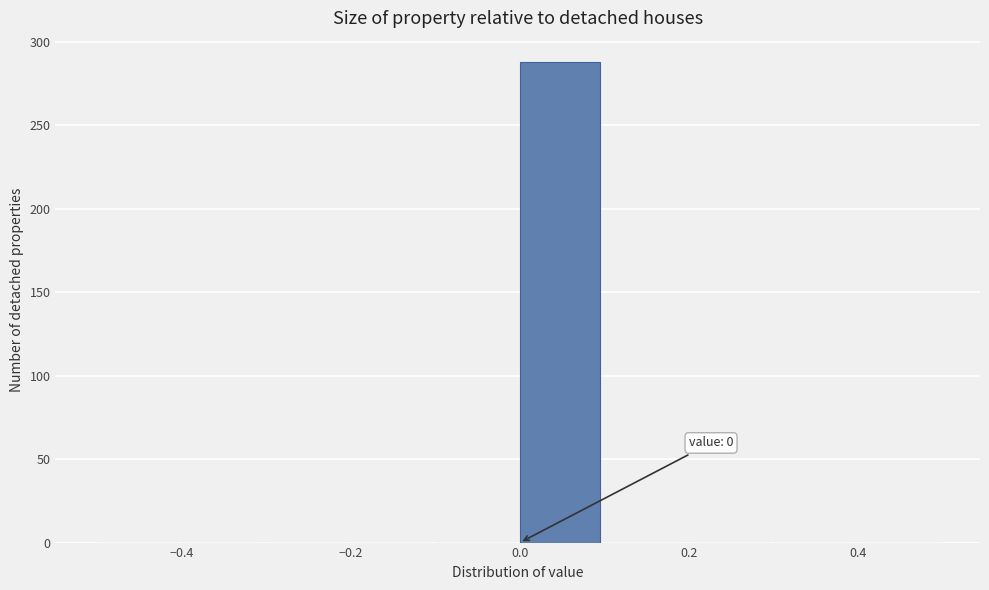

Which range on the x-axis has the tallest bar?

0.0 to 0.1